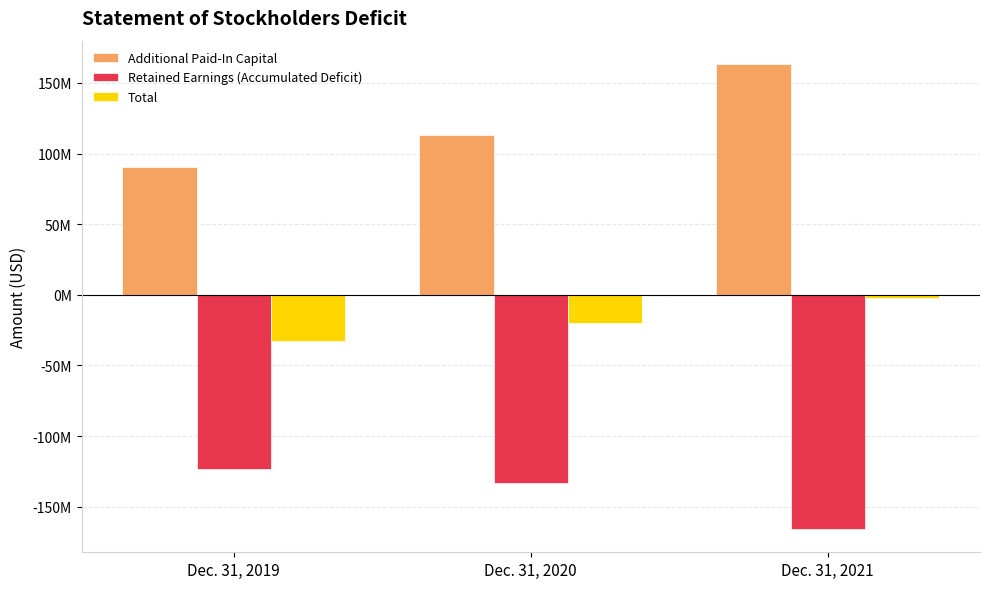

What are all the series names shown in the legend?

Additional Paid-In Capital, Retained Earnings (Accumulated Deficit), Total